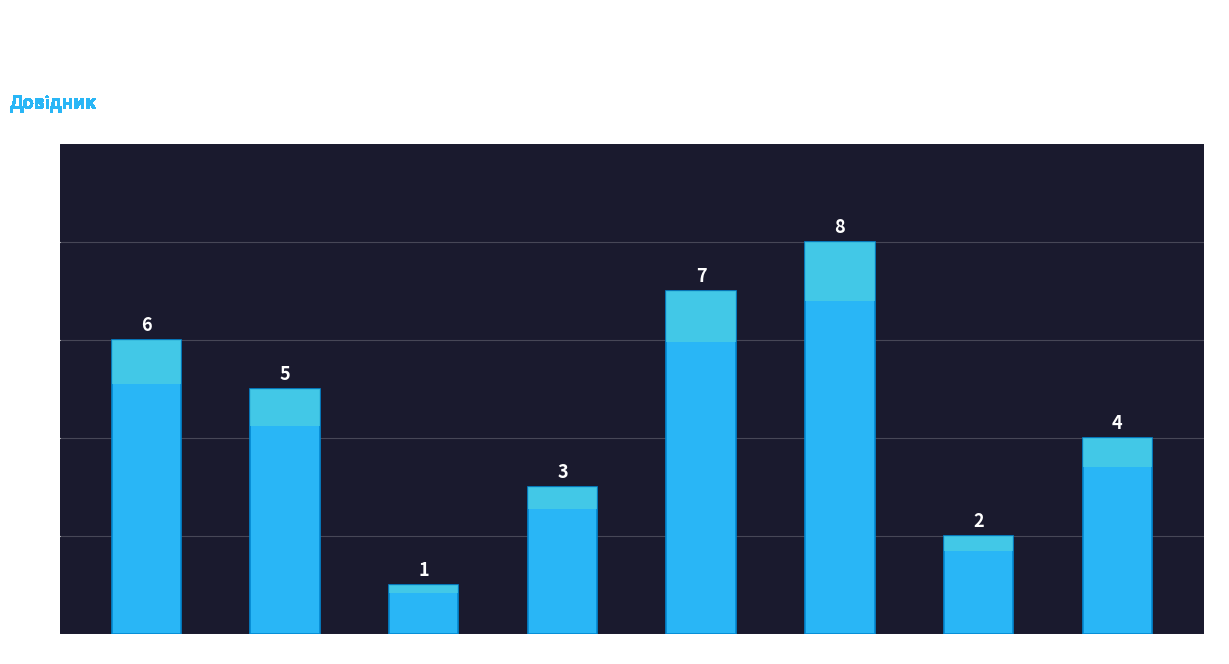

Does the chart contain stacked bars?

No